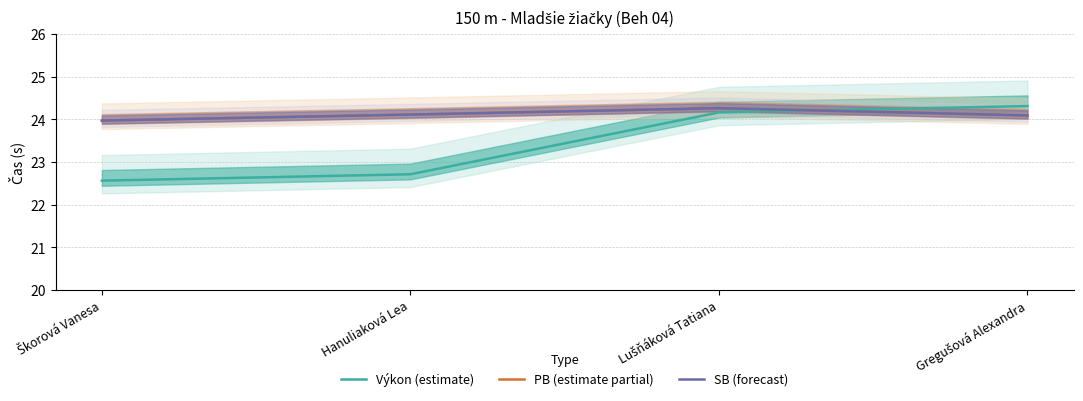

Rank the series by their maximum value, from highest to lowest.

Výkon (estimate), PB (estimate partial), SB (forecast)